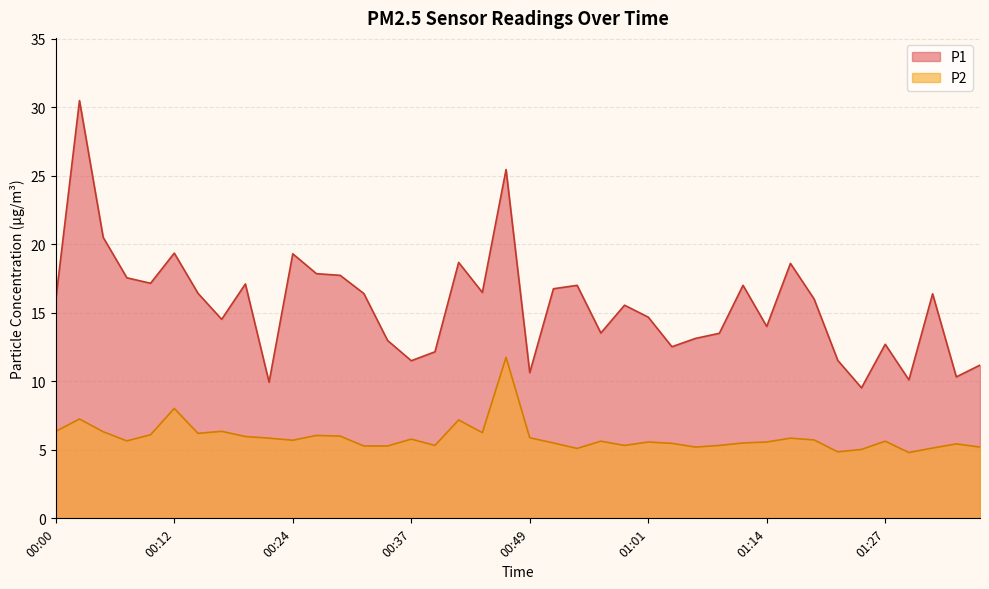

Count the number of data series in this chart.

2